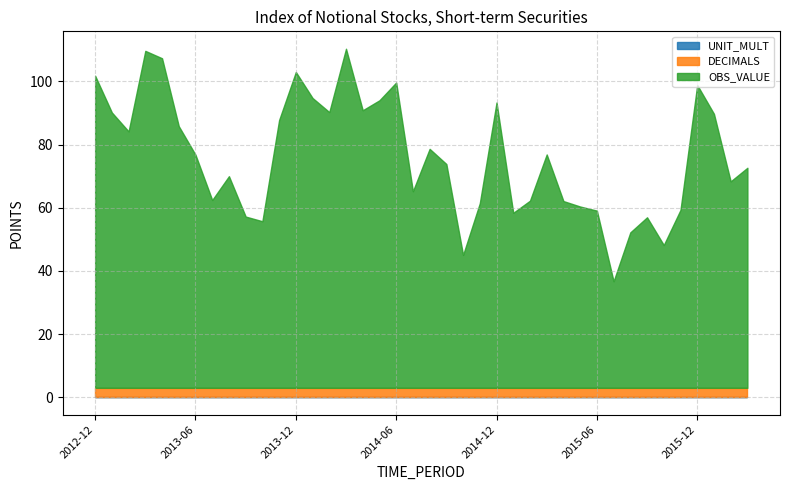

True or false: DECIMALS has more than 1 points higher than both neighbors.

False